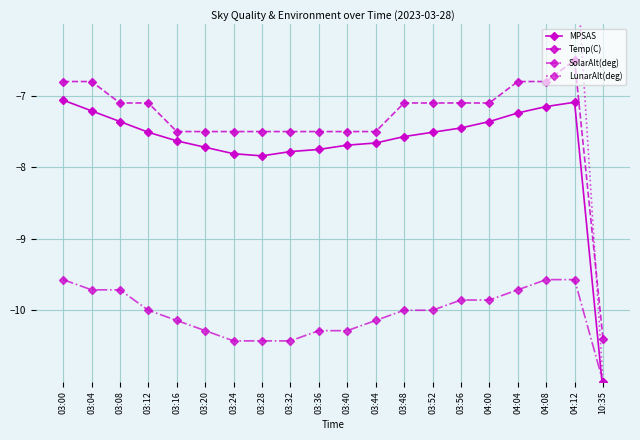

True or false: SolarAlt(deg) and LunarAlt(deg) cross at least once.

False